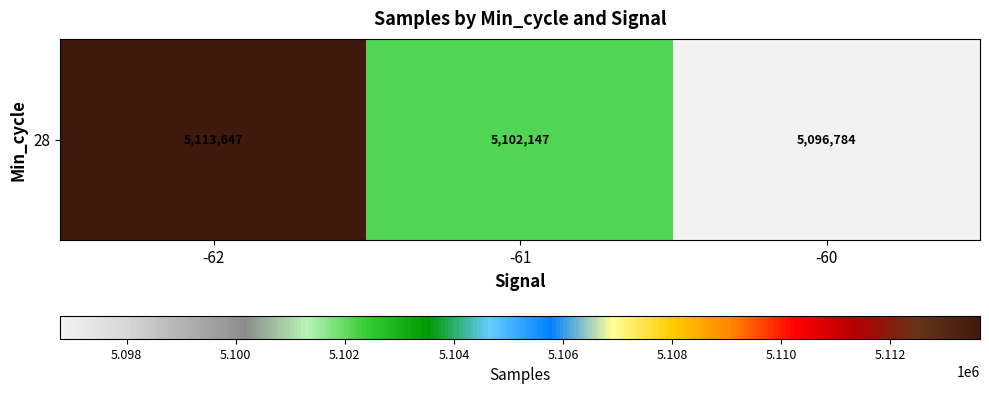

List the labels in order of value, smallest first.

-60, -61, -62